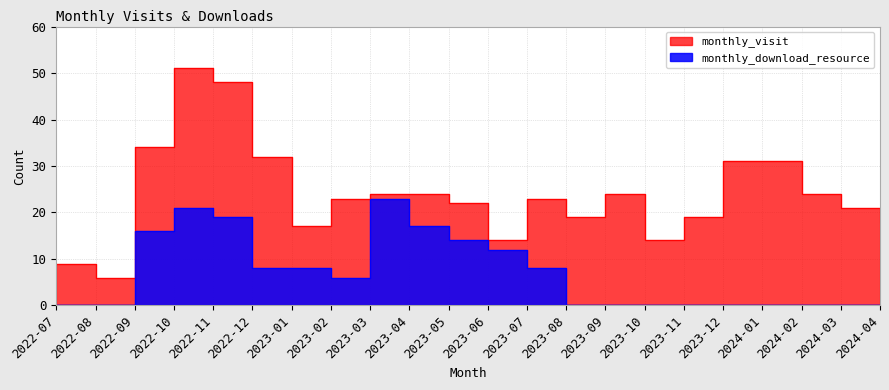

True or false: monthly_visit and monthly_download_resource cross at least once.

False